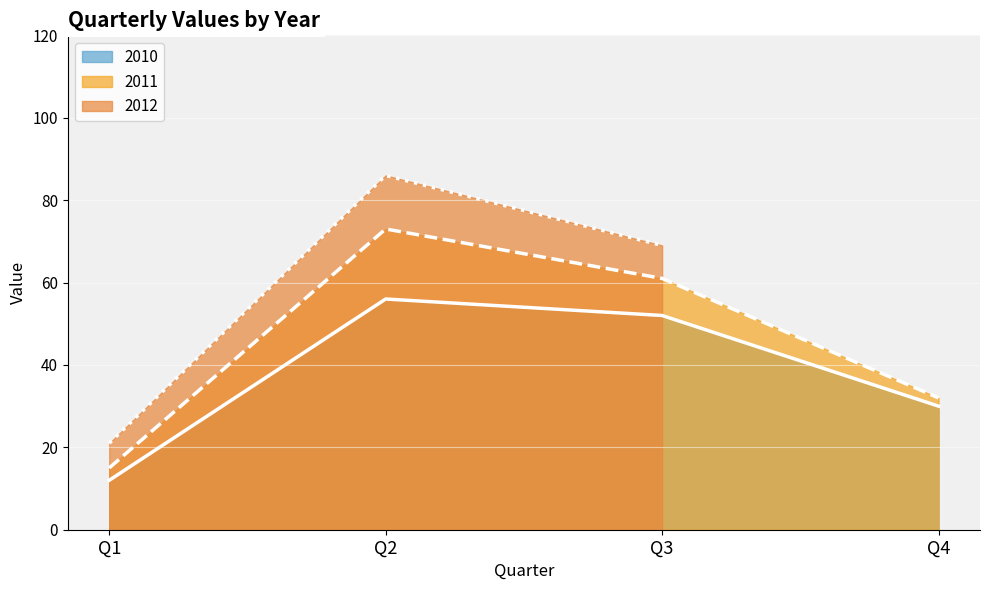

Is the value of 2010 at Q4 greater than the value of 2011 at Q3?

No